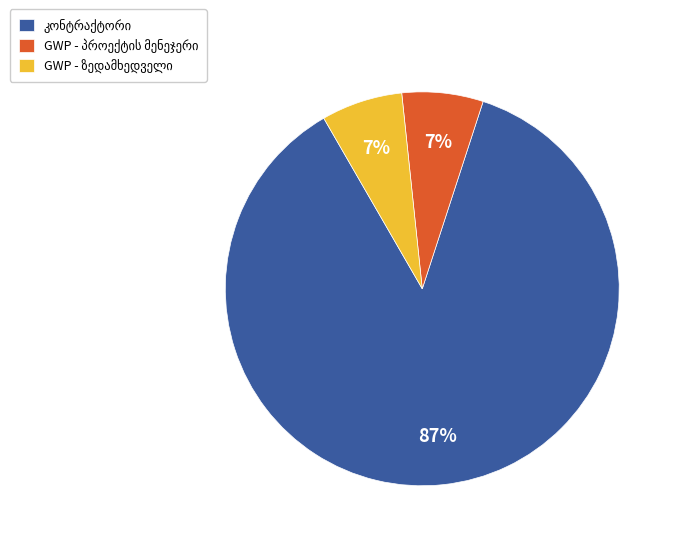

Does any single category account for the majority?

Yes